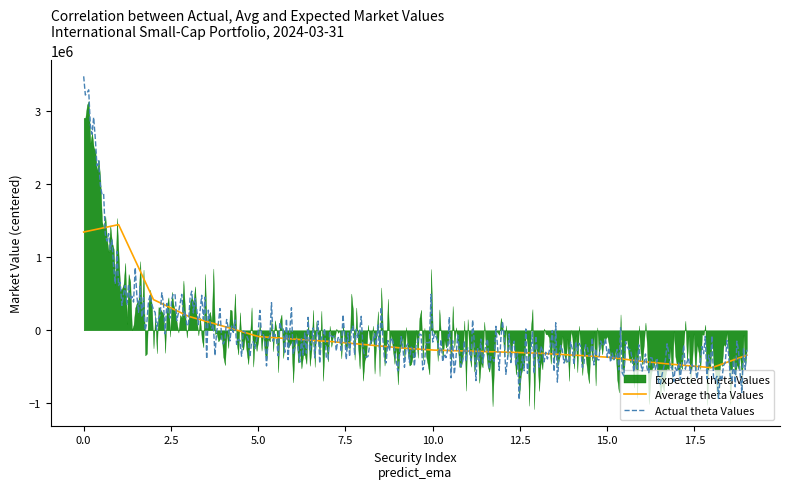

Count the number of categories in the chart.

20